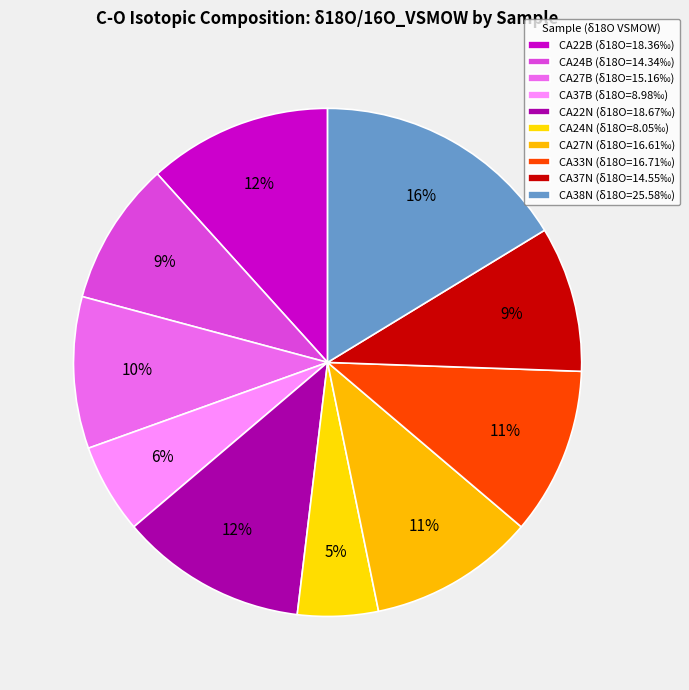

How many slices are in this pie chart?

10